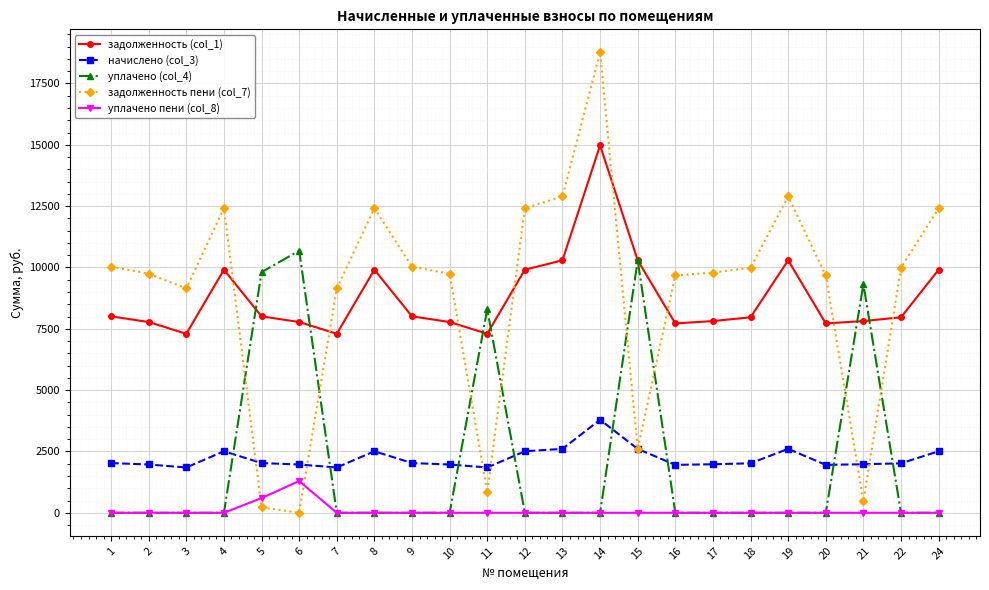

The задолженность пени (col_7) series shows 9744.3 at 2. True or false?

True